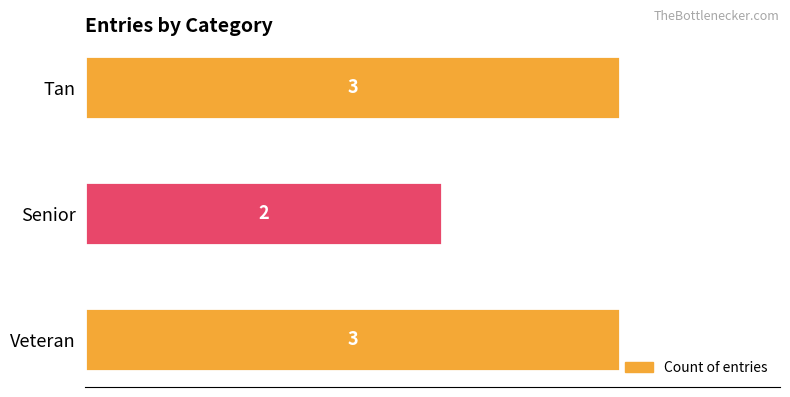

Is it true that the value at Tan is 3?

True